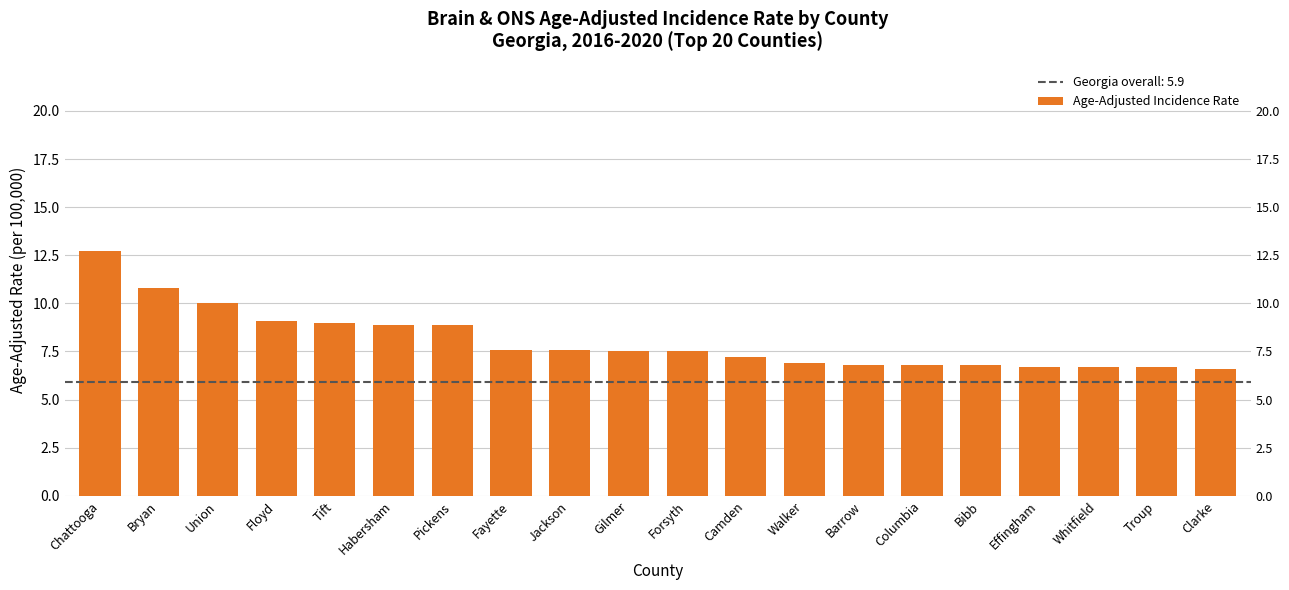

Reading left to right, list all the values displayed in this chart.

Chattooga=12.7	Bryan=10.8	Union=10.0	Floyd=9.1	Tift=9.0	Habersham=8.9	Pickens=8.9	Fayette=7.6	Jackson=7.6	Gilmer=7.5	Forsyth=7.5	Camden=7.2	Walker=6.9	Barrow=6.8	Columbia=6.8	Bibb=6.8	Effingham=6.7	Whitfield=6.7	Troup=6.7	Clarke=6.6